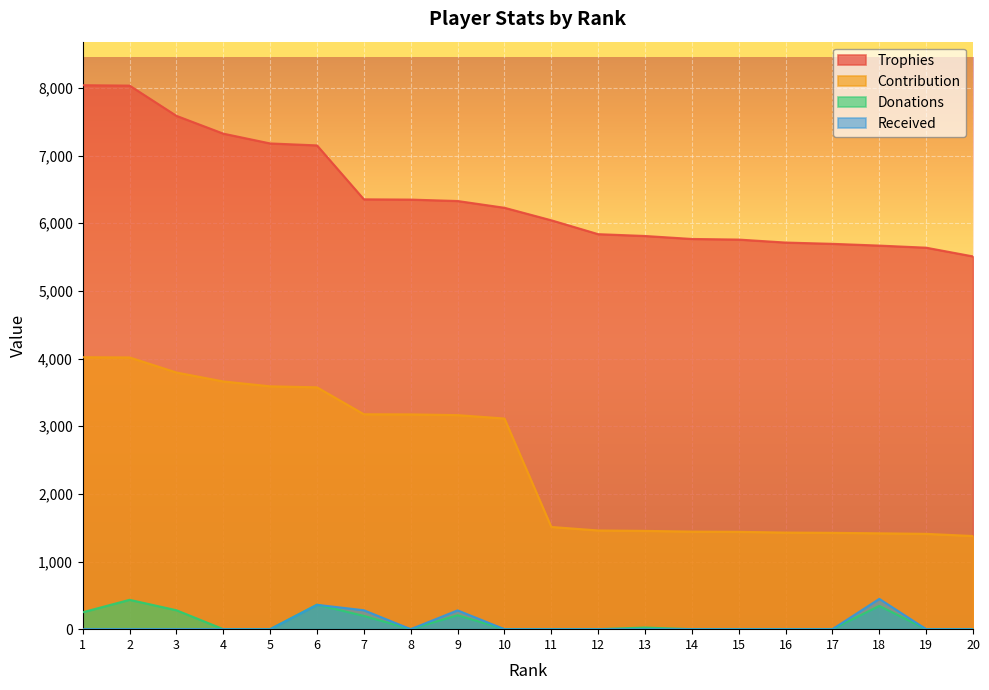

What is the greatest value displayed?

8041